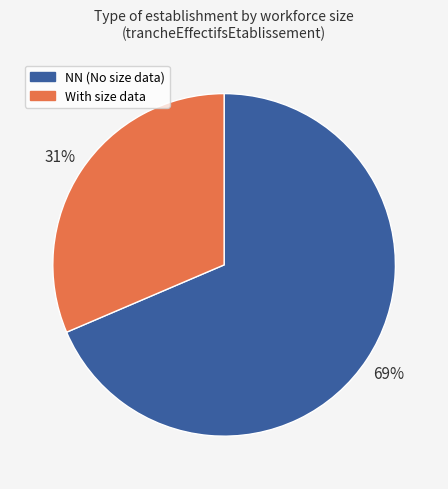

Does any single category account for the majority?

Yes